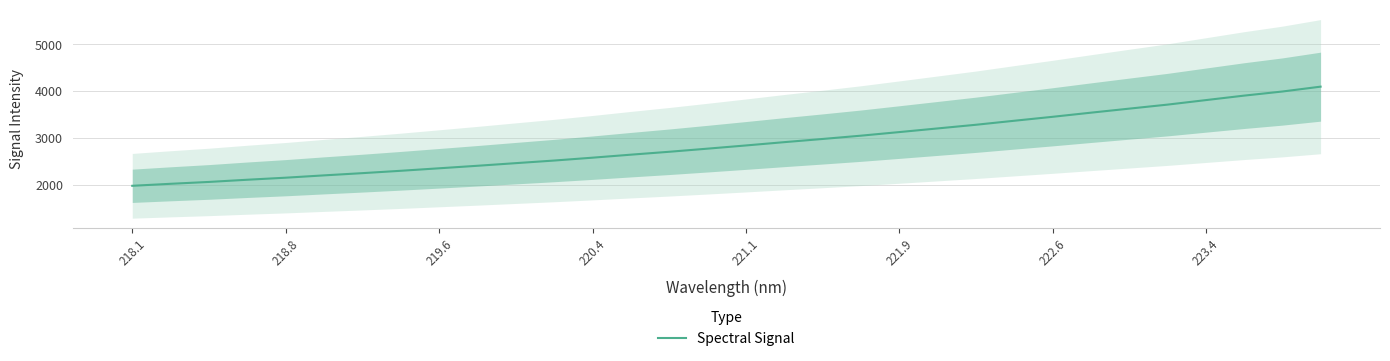

What is the highest value of the Spectral Signal series?

4092.6